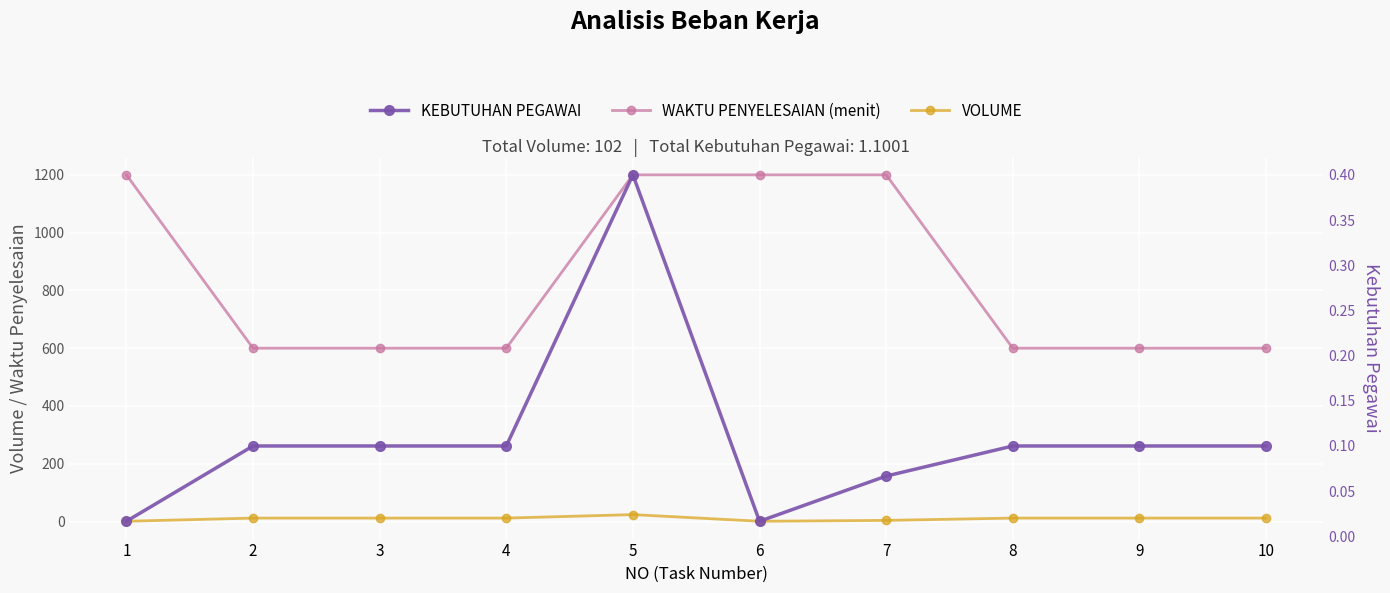

True or false: WAKTU PENYELESAIAN (menit) has more than 0 interior local peaks.

False